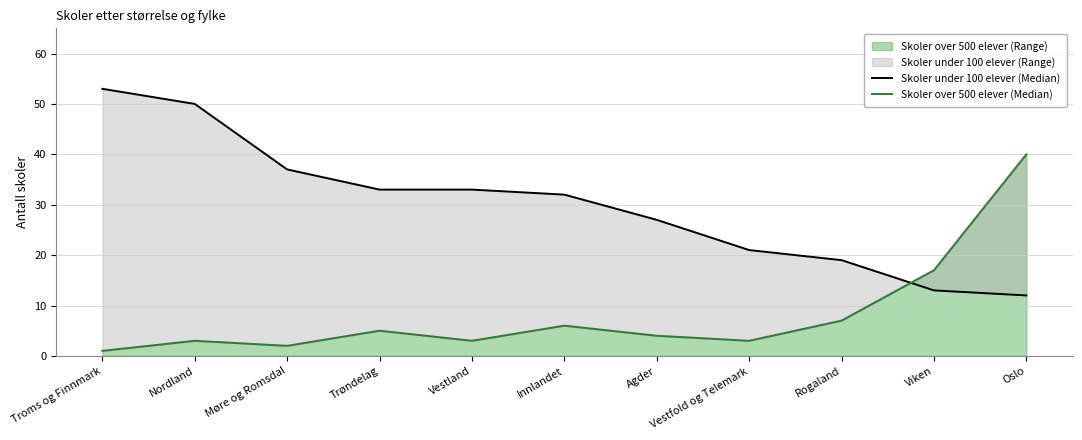

Between Rogaland and Oslo, which series saw the biggest shift?

Skoler over 500 elever (Median)